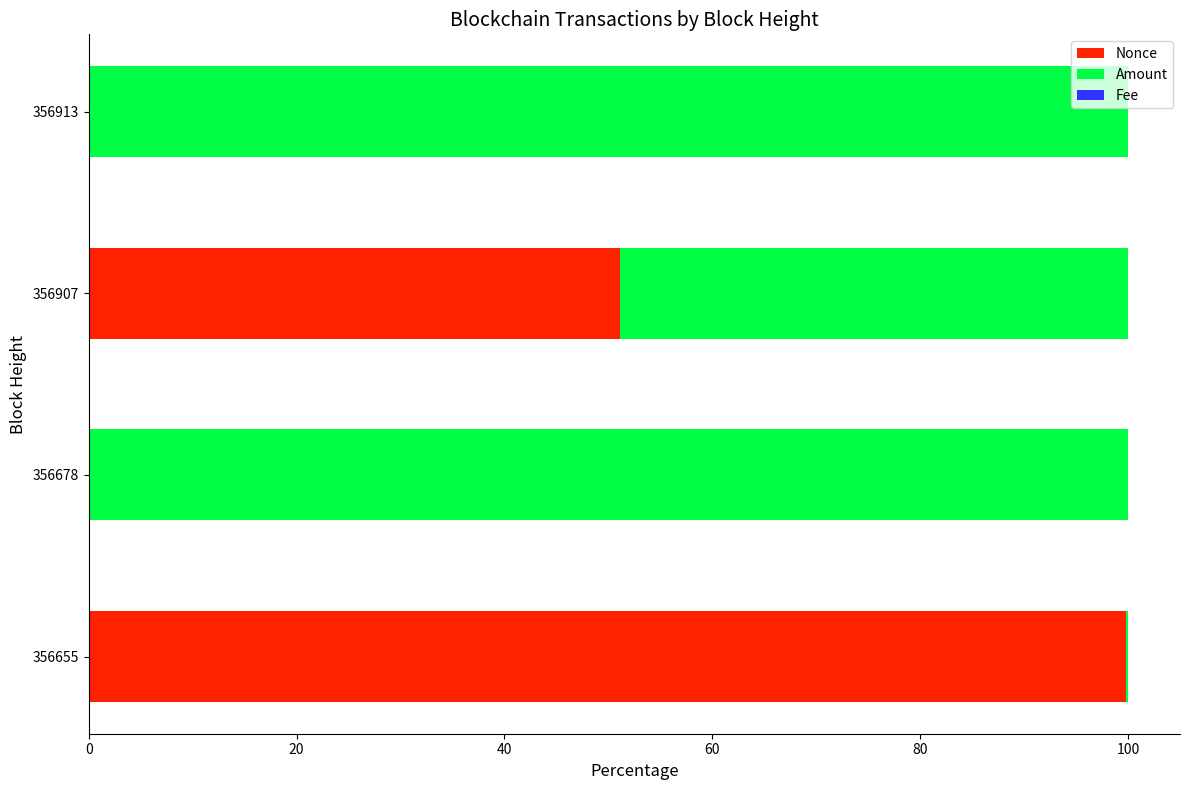

What is the sum of all Nonce values?

150.9